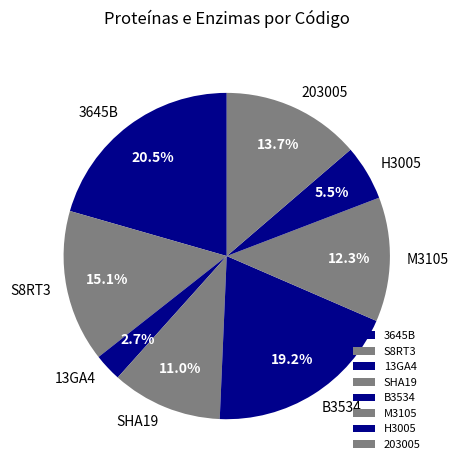

The M3105 slice represents 12% of the pie. True or false?

True